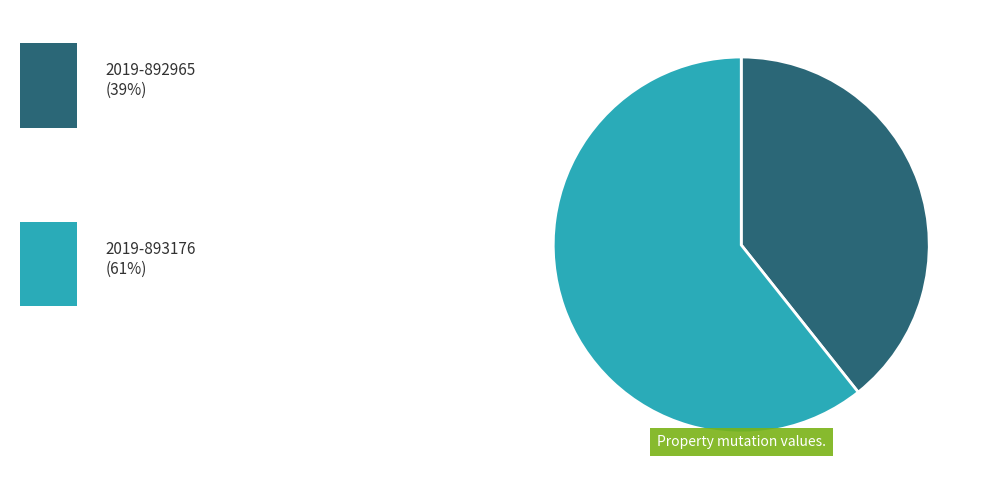

Is there a majority slice in this chart?

Yes